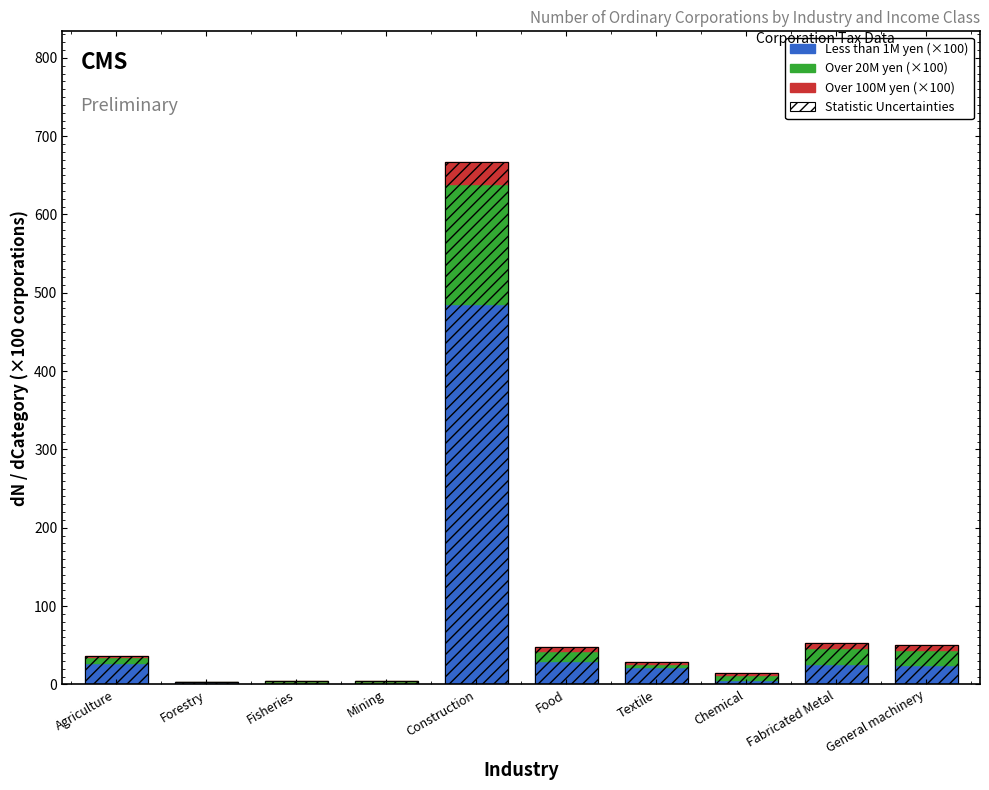

What is the label of the 2nd bar from the left?

Forestry